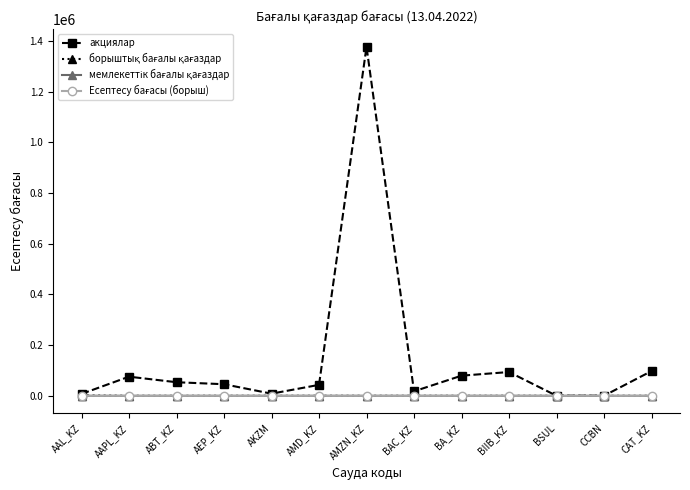

Is it true that акциялар equals 79497.2 at BA_KZ?

True